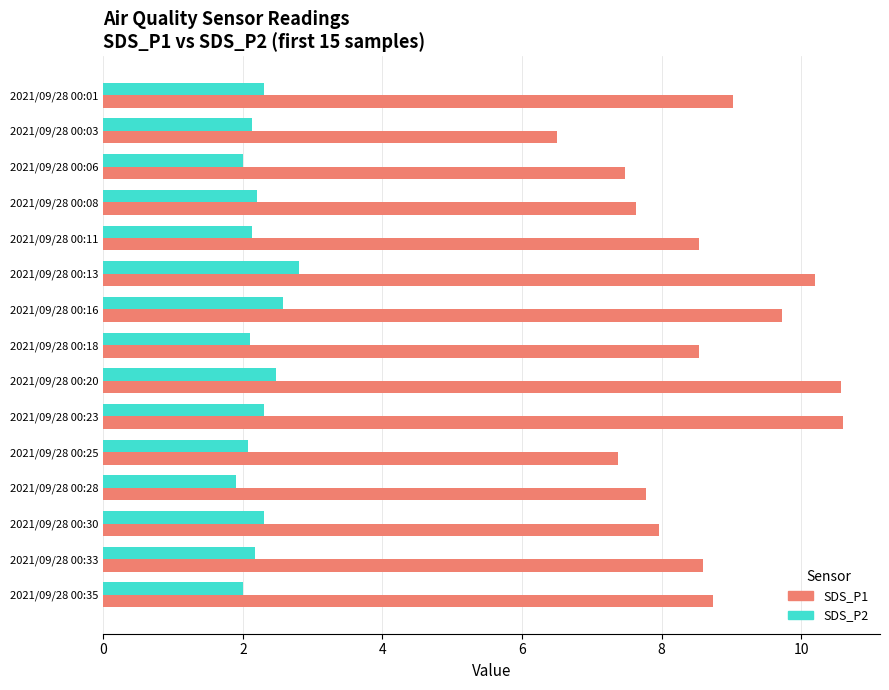

True or false: SDS_P1 has a value of 13.6 at 2021/09/28 00:18.

False